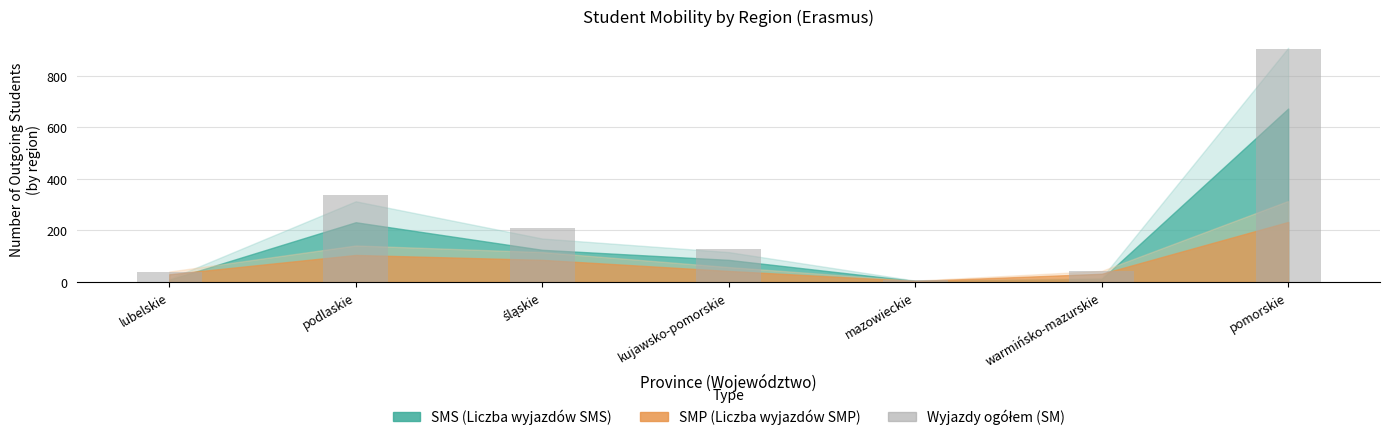

Approximately how many times larger is the value at podlaskie compared to pomorskie?

0.4